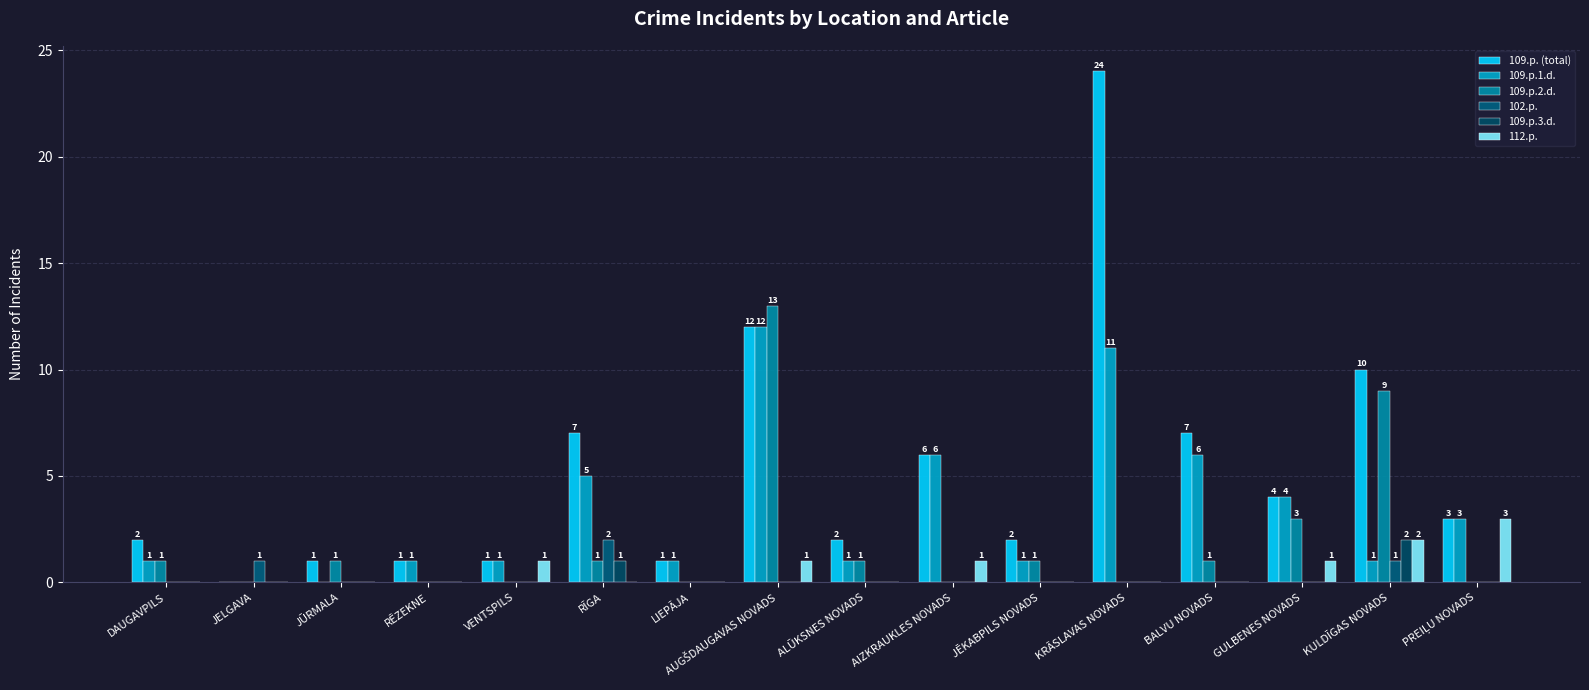

What is the label of the 3rd bar from the right?

GULBENES NOVADS